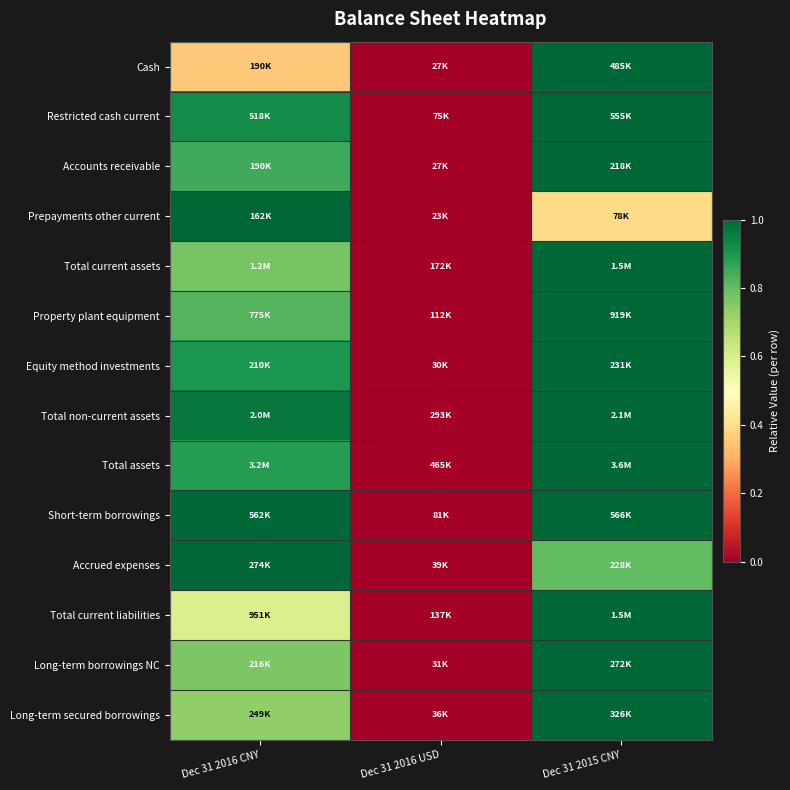

Reading left to right, extract all data points from this chart.

Cash: Dec 31 2016 CNY=0.4	Dec 31 2016 USD=0.0	Dec 31 2015 CNY=1.0
Restricted cash current: Dec 31 2016 CNY=0.9	Dec 31 2016 USD=0.0	Dec 31 2015 CNY=1.0
Accounts receivable: Dec 31 2016 CNY=0.8	Dec 31 2016 USD=0.0	Dec 31 2015 CNY=1.0
Prepayments other current: Dec 31 2016 CNY=1.0	Dec 31 2016 USD=0.0	Dec 31 2015 CNY=0.4
Total current assets: Dec 31 2016 CNY=0.8	Dec 31 2016 USD=0.0	Dec 31 2015 CNY=1.0
Property plant equipment: Dec 31 2016 CNY=0.8	Dec 31 2016 USD=0.0	Dec 31 2015 CNY=1.0
Equity method investments: Dec 31 2016 CNY=0.9	Dec 31 2016 USD=0.0	Dec 31 2015 CNY=1.0
Total non-current assets: Dec 31 2016 CNY=1.0	Dec 31 2016 USD=0.0	Dec 31 2015 CNY=1.0
Total assets: Dec 31 2016 CNY=0.9	Dec 31 2016 USD=0.0	Dec 31 2015 CNY=1.0
Short-term borrowings: Dec 31 2016 CNY=1.0	Dec 31 2016 USD=0.0	Dec 31 2015 CNY=1.0
Accrued expenses: Dec 31 2016 CNY=1.0	Dec 31 2016 USD=0.0	Dec 31 2015 CNY=0.8
Total current liabilities: Dec 31 2016 CNY=0.6	Dec 31 2016 USD=0.0	Dec 31 2015 CNY=1.0
Long-term borrowings NC: Dec 31 2016 CNY=0.8	Dec 31 2016 USD=0.0	Dec 31 2015 CNY=1.0
Long-term secured borrowings: Dec 31 2016 CNY=0.7	Dec 31 2016 USD=0.0	Dec 31 2015 CNY=1.0